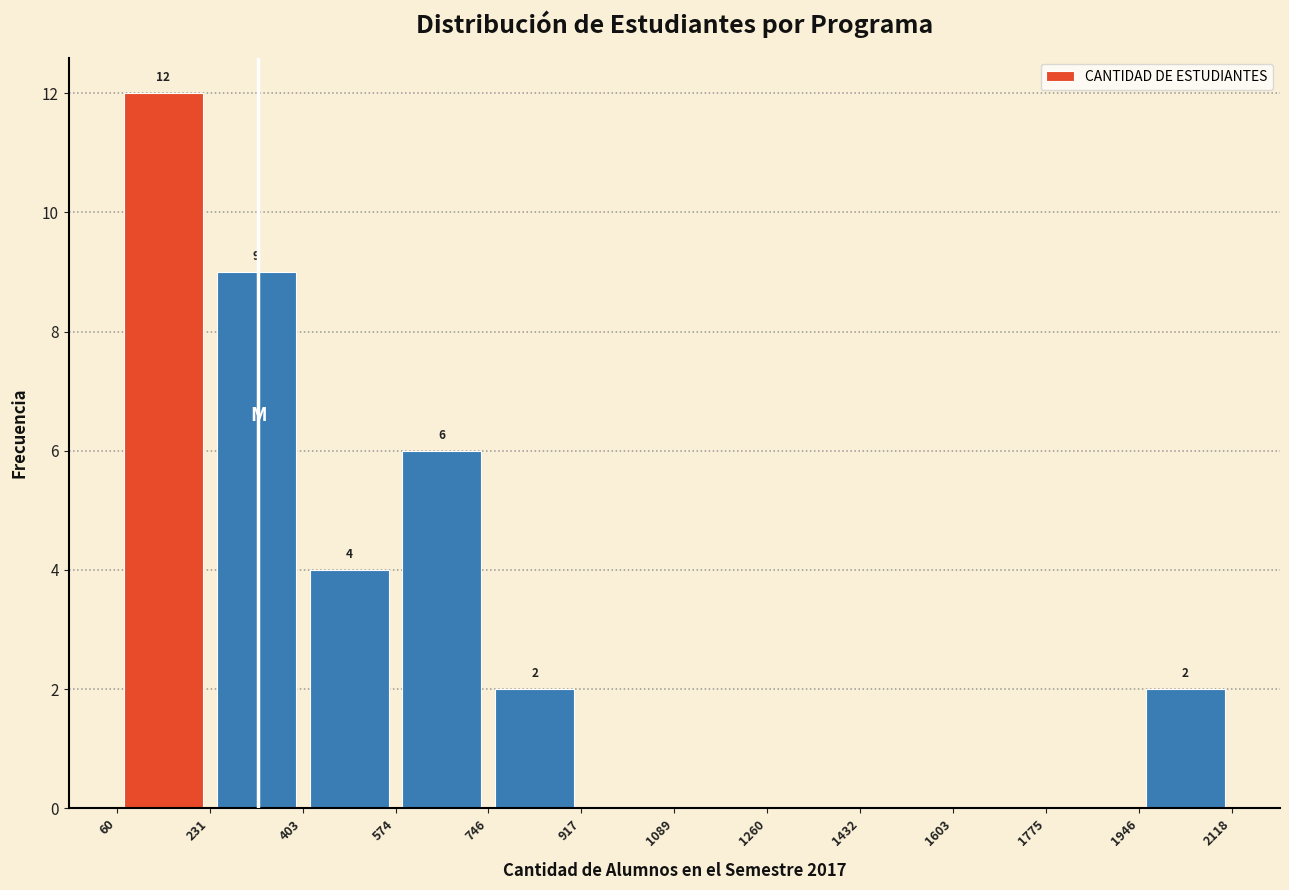

Over which range of the x-axis is the bar tallest?

60 to 231